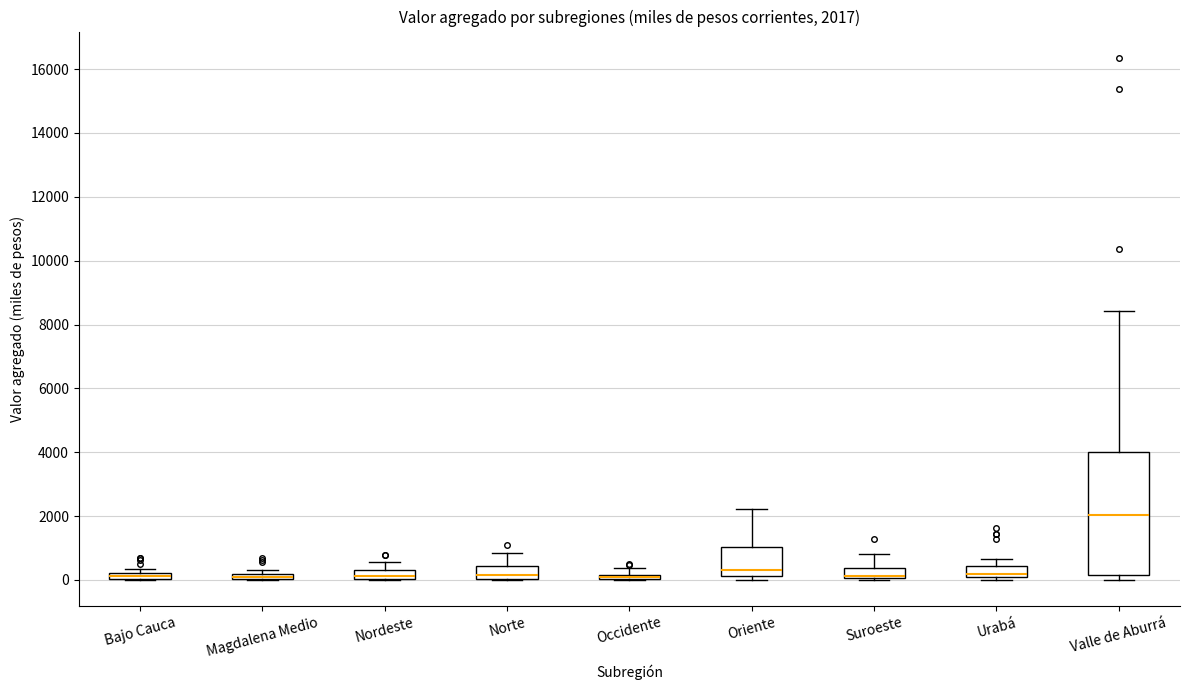

Comparing the boxes themselves (not the whiskers), which one is the tallest?

Valle de Aburrá